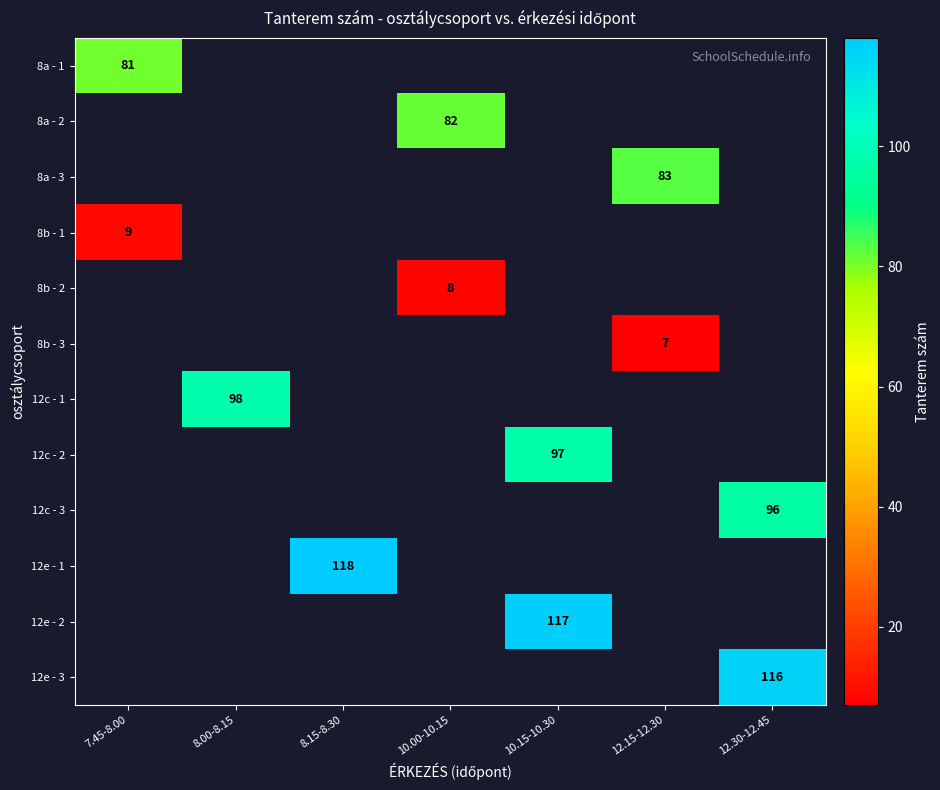

The 12e - 2 series shows 179 at 10.15-10.30. True or false?

False